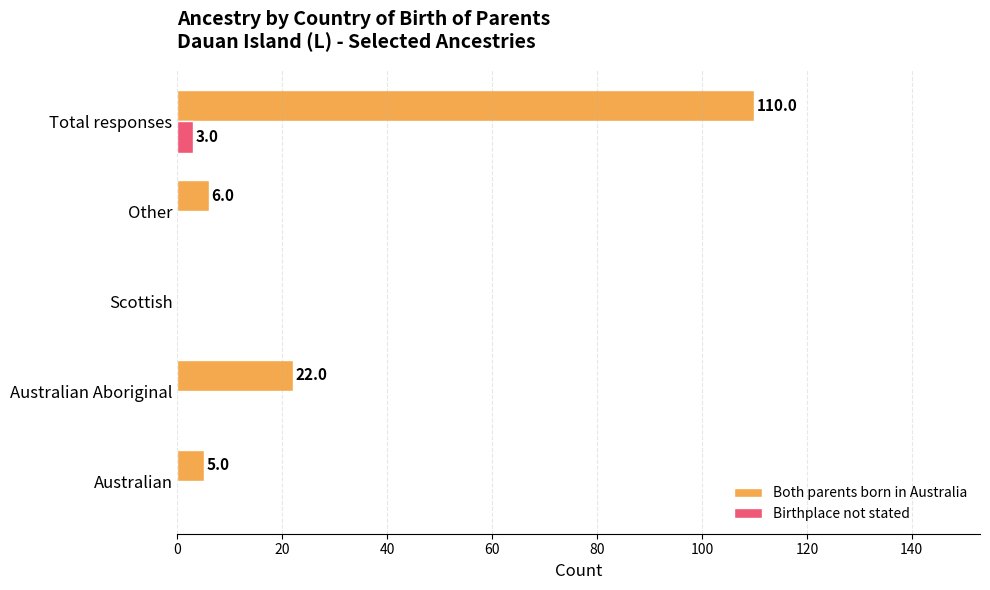

Where is Both parents born in Australia nearest to the value 55?

Australian Aboriginal